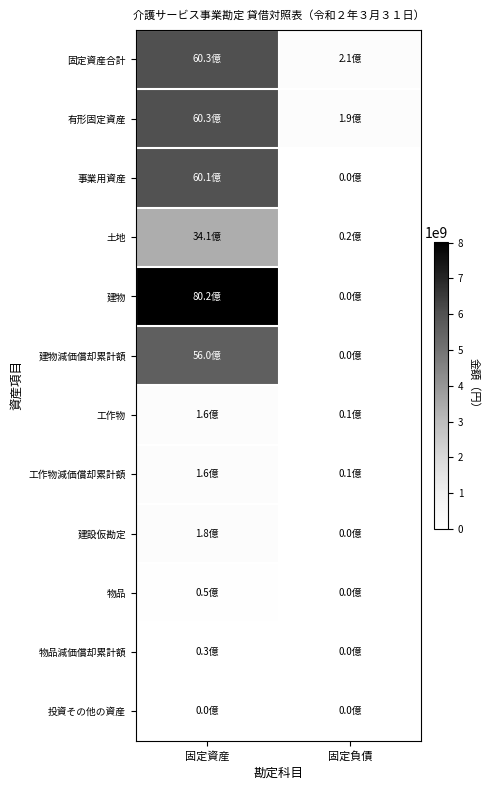

Reading left to right, extract all data points from this chart.

固定資産合計: 固定資産=6033876783	固定負債=209791014
有形固定資産: 固定資産=6033124721	固定負債=193645574
事業用資産: 固定資産=6013750135	固定負債=0
土地: 固定資産=3414490246	固定負債=16145440
建物: 固定資産=8023473251	固定負債=0
建物減価償却累計額: 固定資産=5603174063	固定負債=0
工作物: 固定資産=164142942	固定負債=9102873
工作物減価償却累計額: 固定資産=162614241	固定負債=8253017
建設仮勘定: 固定資産=177432000	固定負債=0
物品: 固定資産=47223294	固定負債=0
物品減価償却累計額: 固定資産=27848708	固定負債=0
投資その他の資産: 固定資産=752062	固定負債=0